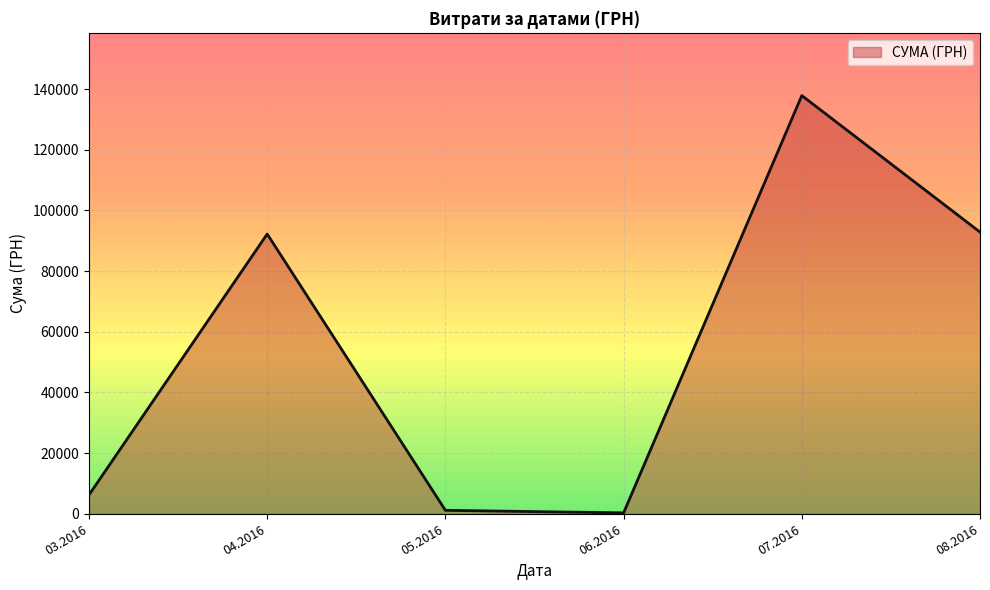

The value at 07.2016 is 137843.0. True or false?

True